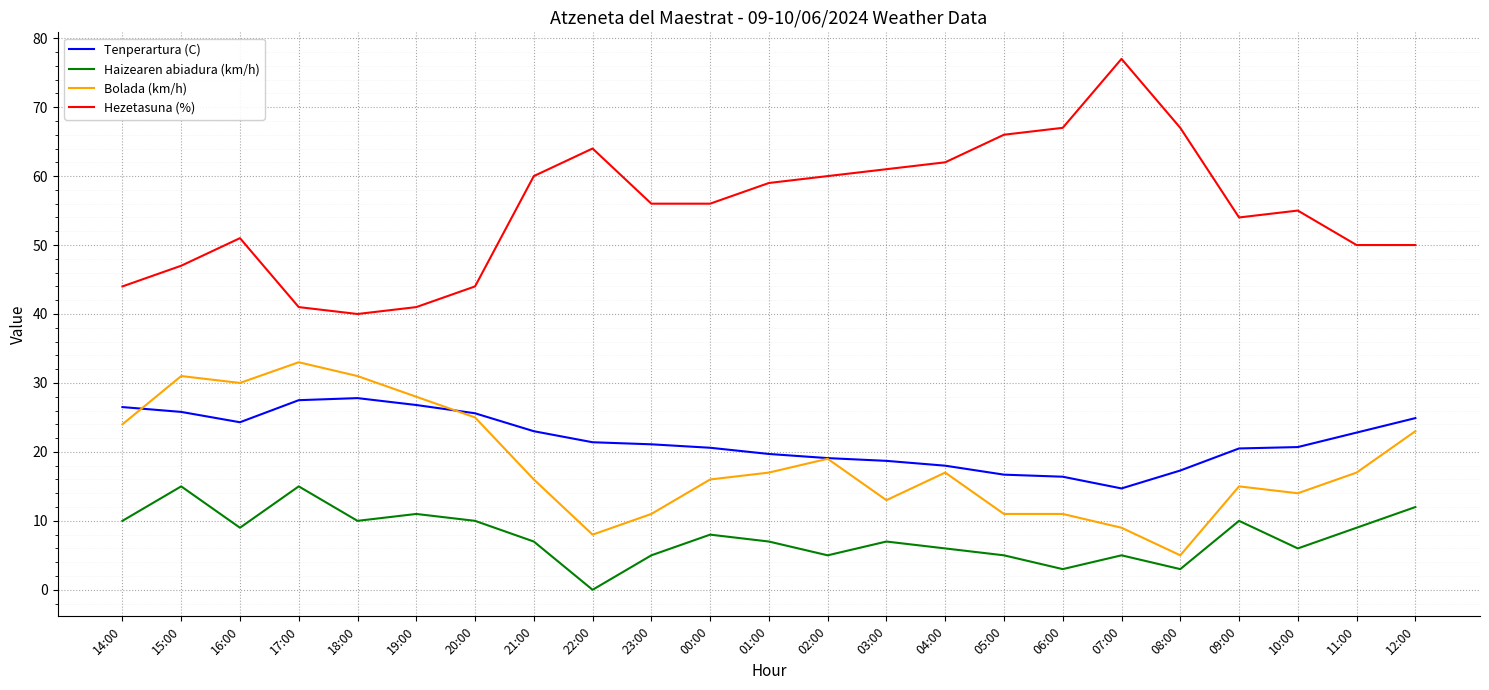

True or false: Bolada (km/h) and Haizearen abiadura (km/h) cross at least once.

False